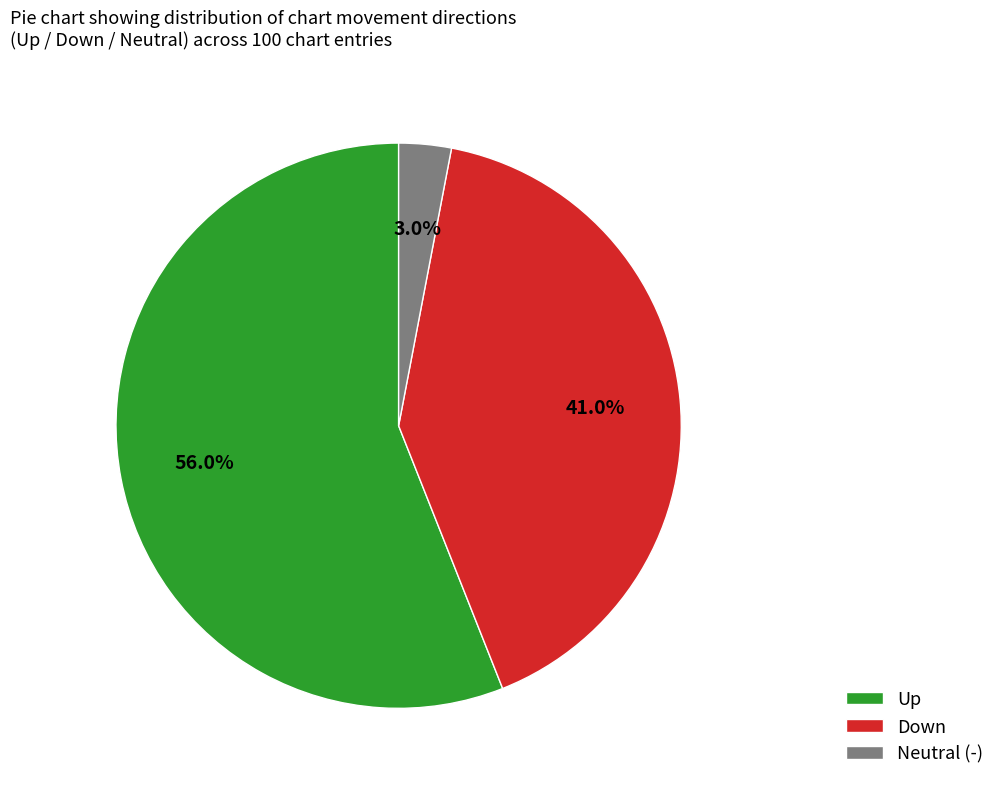

What is the smallest slice in the pie chart?

Neutral (-)